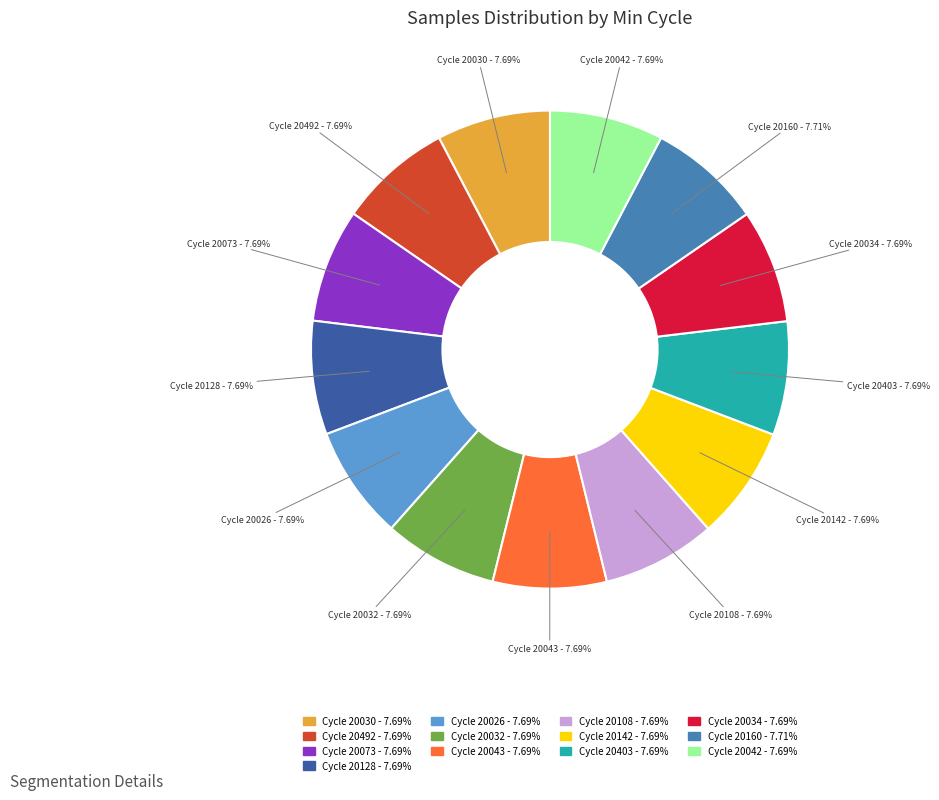

Combined, do Cycle 20026 - 7.69% and Cycle 20073 - 7.69% account for over 50%?

No